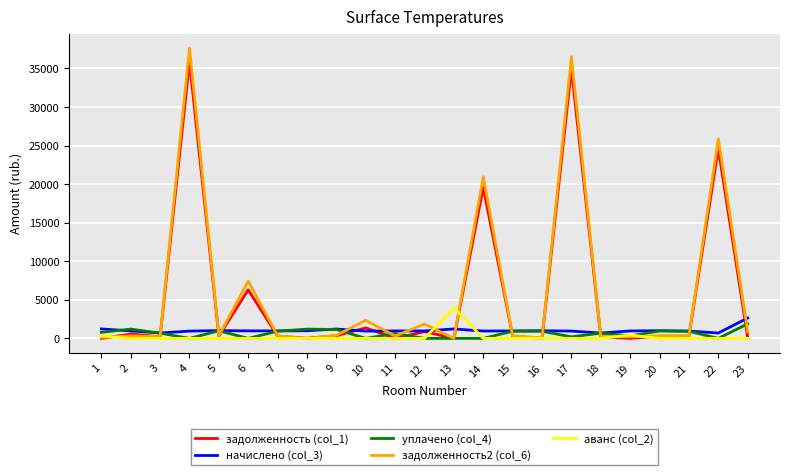

True or false: уплачено (col_4) has more than 0 interior local peaks.

True